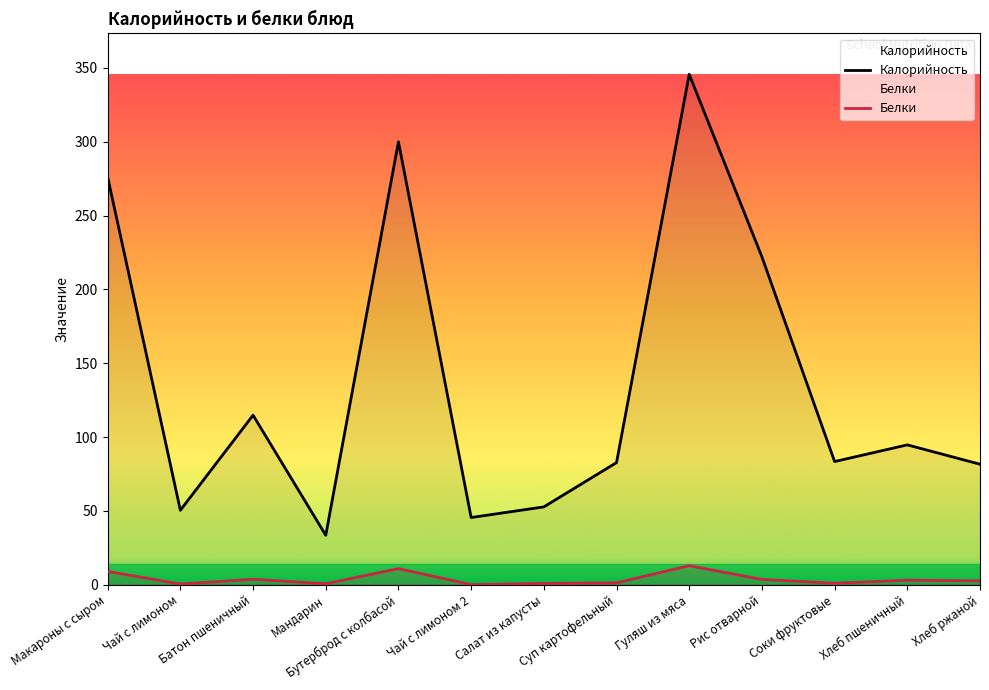

Is it true that Белки equals 1.9 at Батон пшеничный?

False